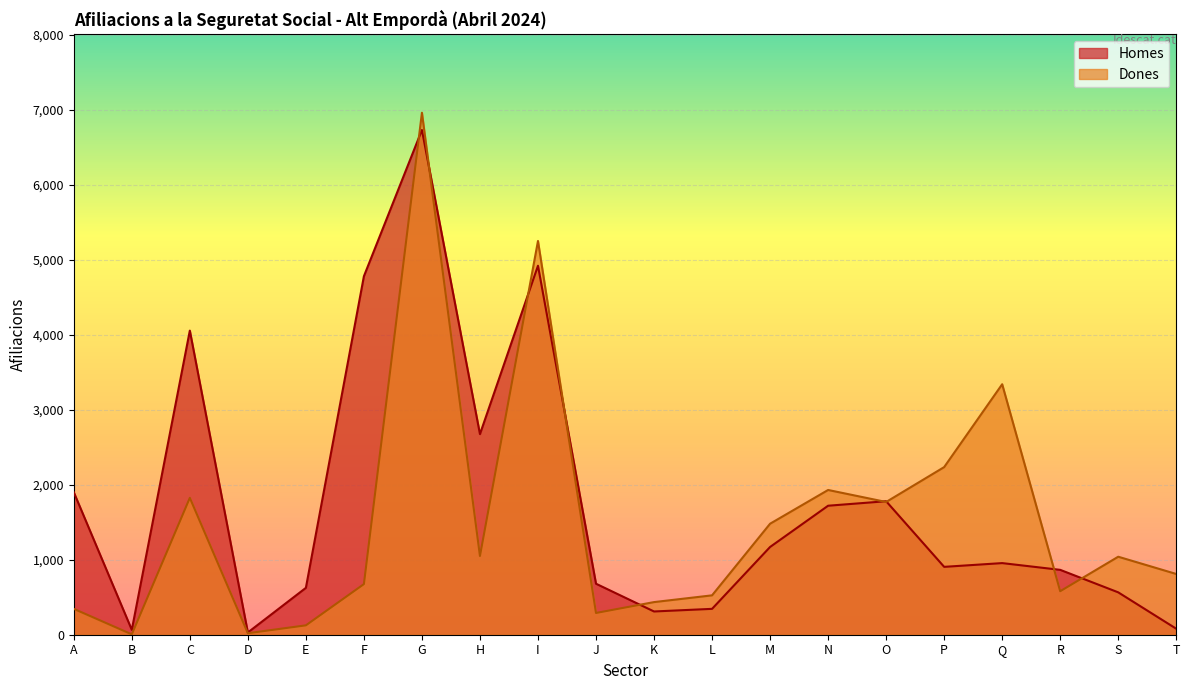

How many values in the Dones series exceed 1040?

9